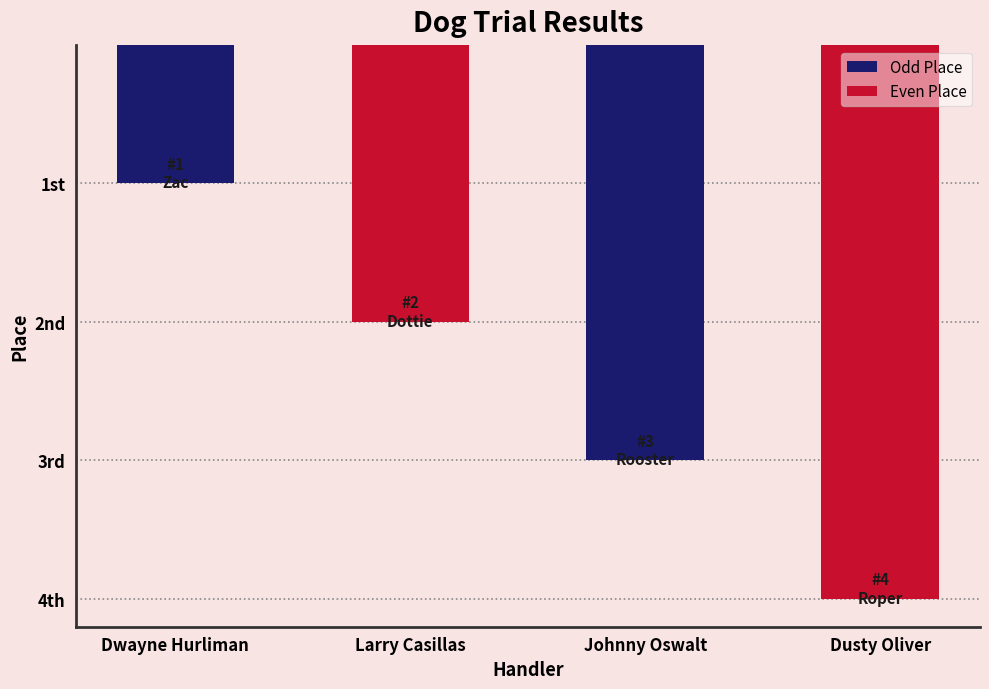

How many data points are above 3?

1